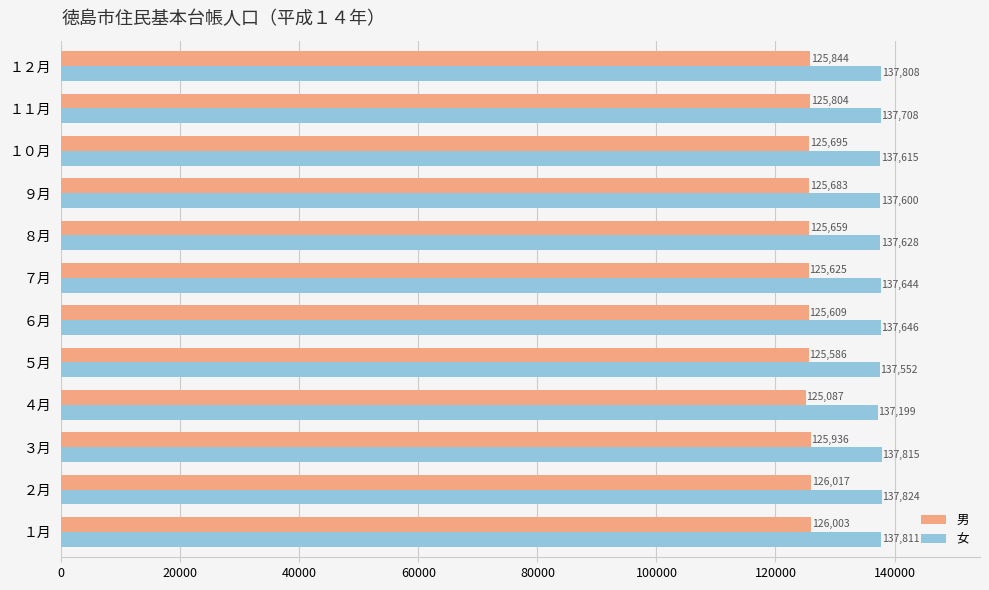

Which series has the largest range (max minus min)?

男